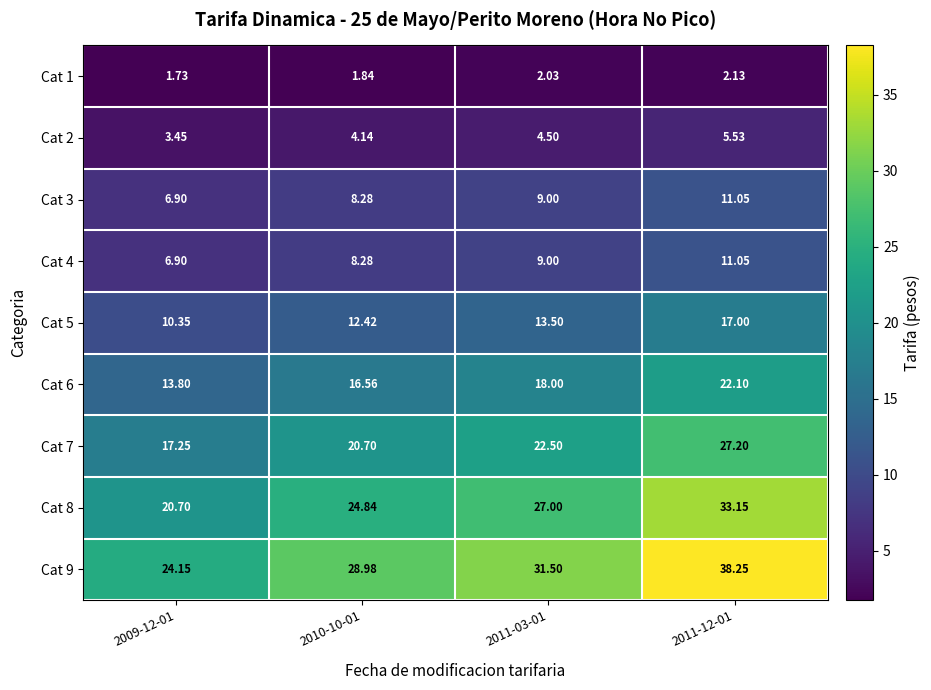

Is the value of Cat 5 at 2011-12-01 greater than the value of Cat 9 at 2010-10-01?

No